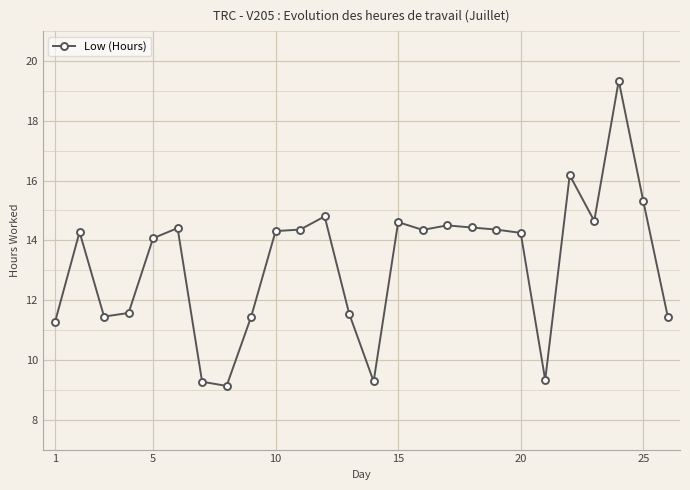

What is the minimum value shown in the chart?

9.1